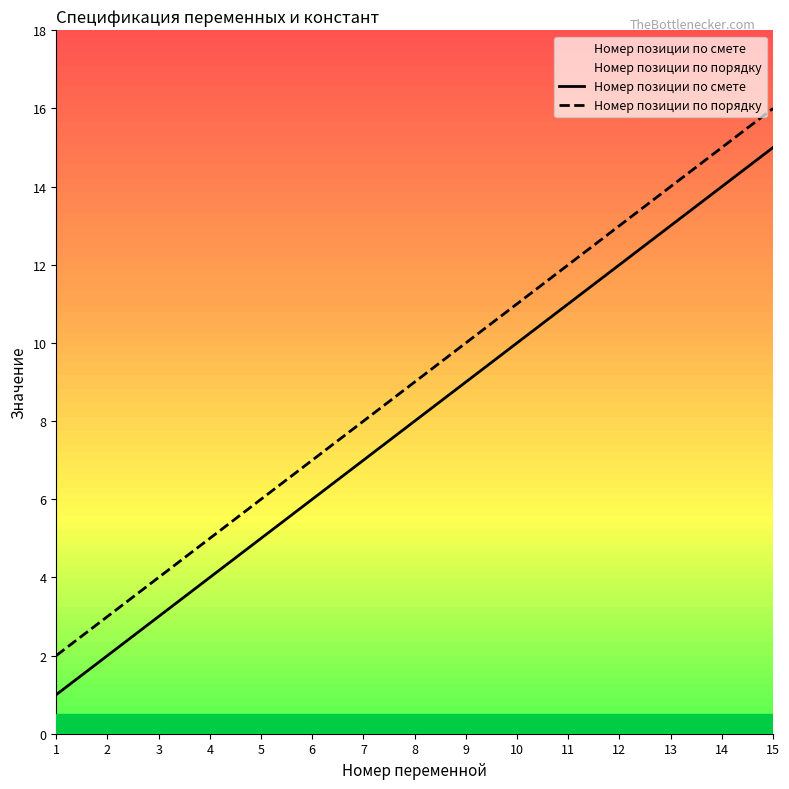

Which series reaches the minimum Y coordinate?

Номер позиции по смете